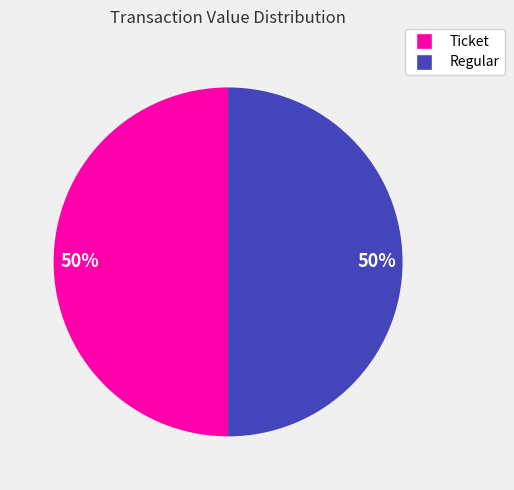

Do Ticket and Regular together represent more than half of the pie?

Yes